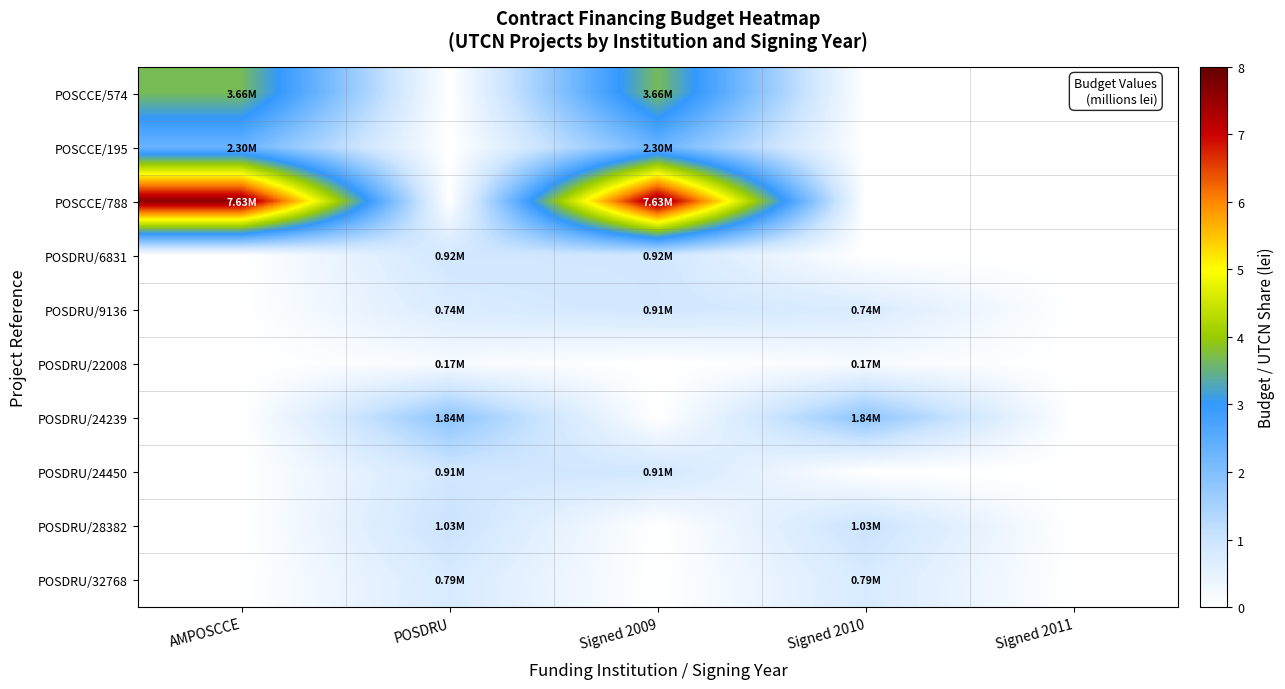

How many data points does each series have?

5